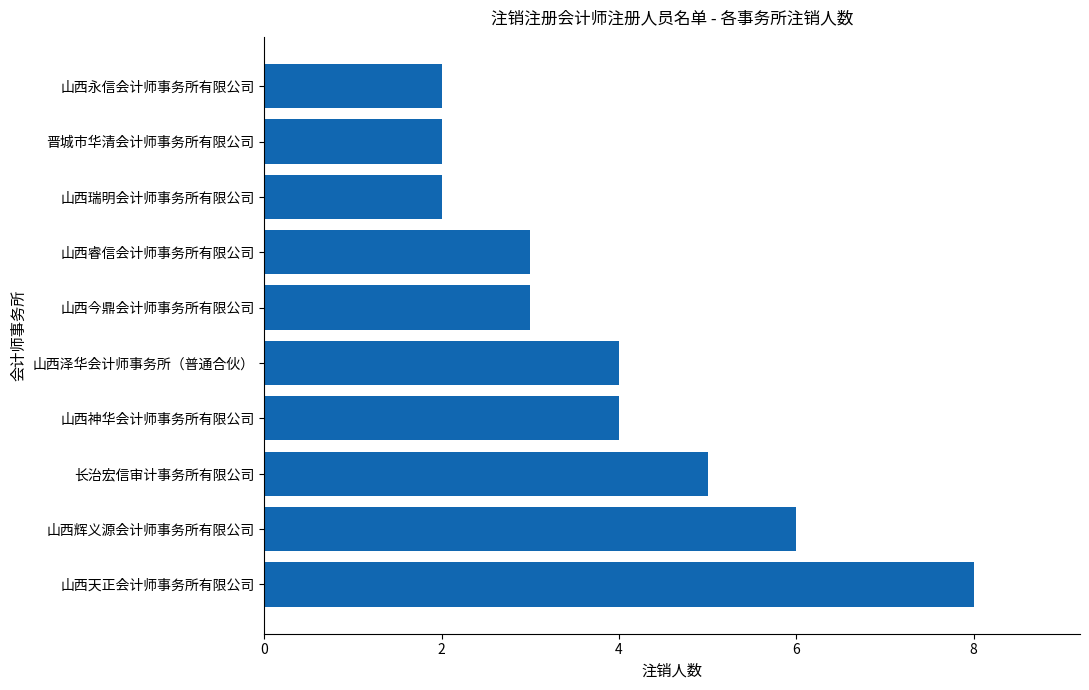

The chart shows a value of 14 at 山西天正会计师事务所有限公司. True or false?

False